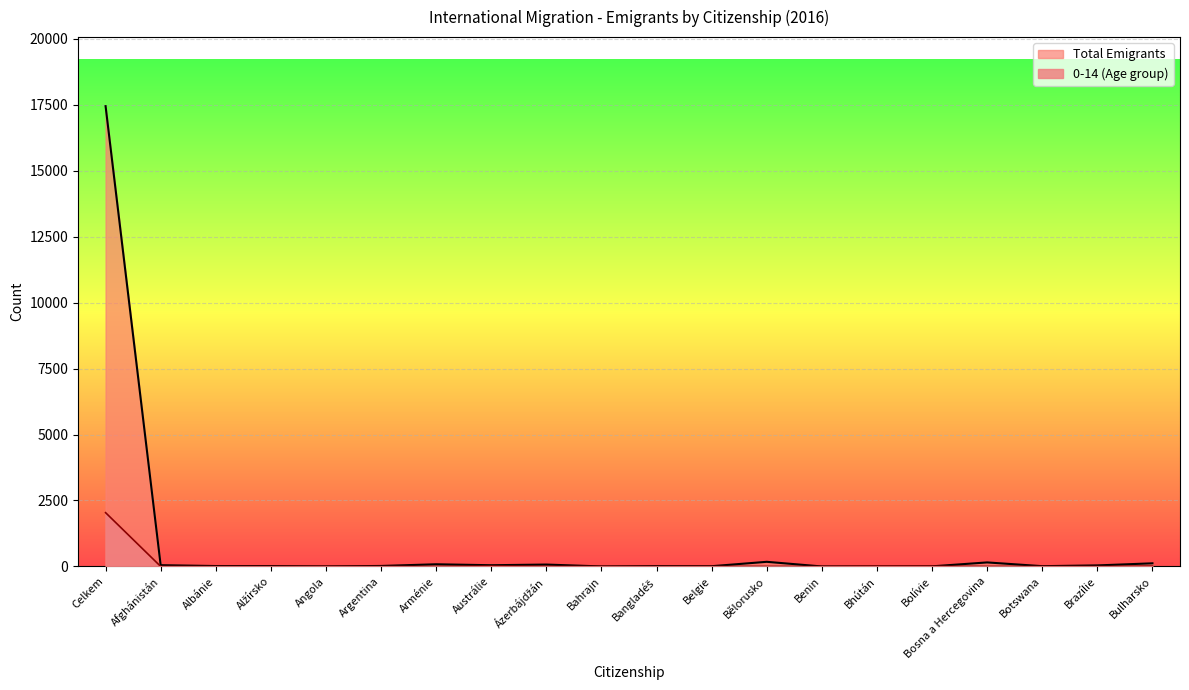

What is the difference between the maximum and second lowest values in the 0-14 (Age group) series?

2039